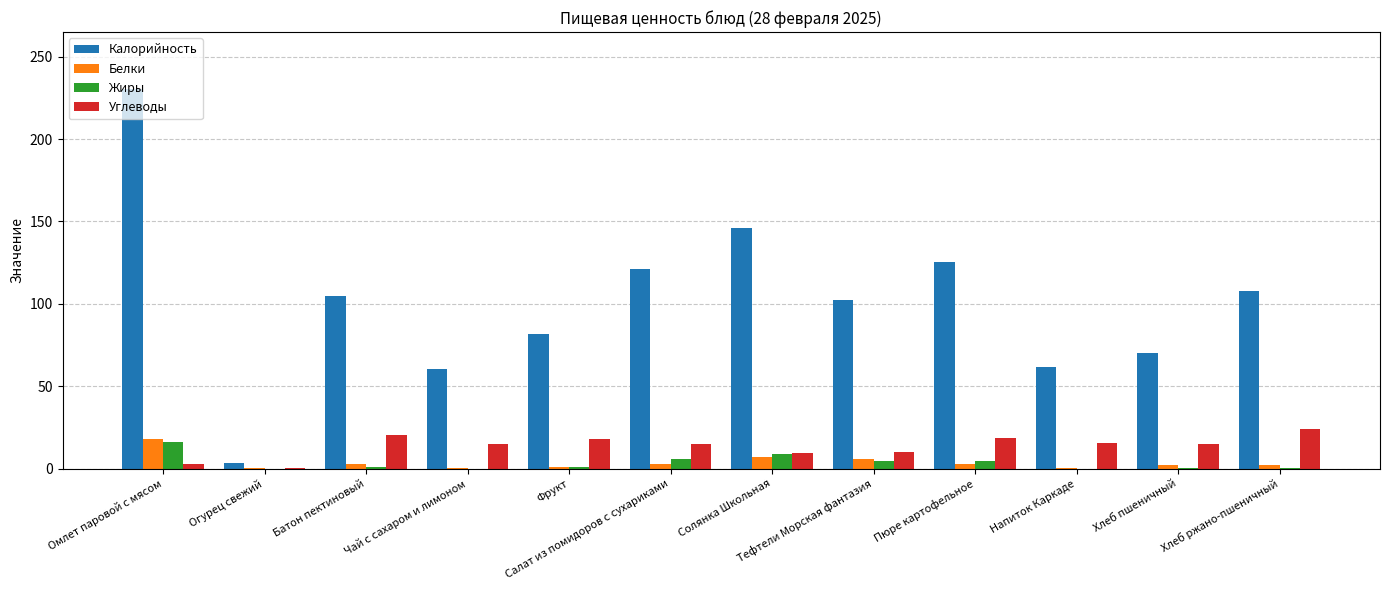

What is the total value across all series at Чай с сахаром и лимоном?

75.6